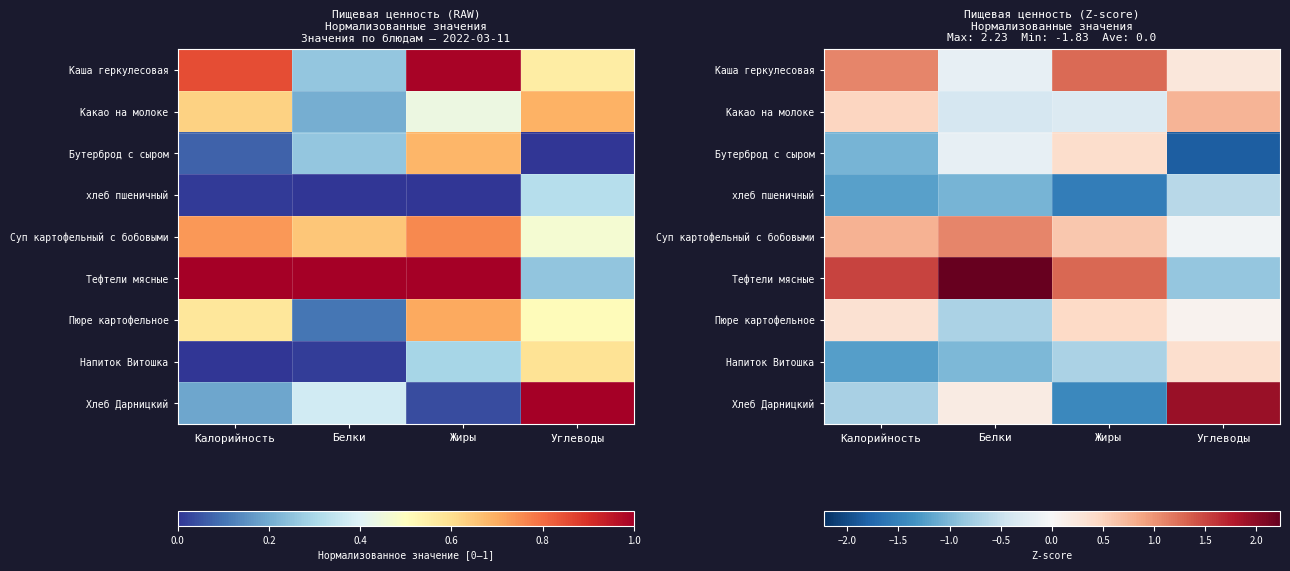

List the labels in order of Тефтели мясные value, largest first.

Белки, Калорийность, Жиры, Углеводы